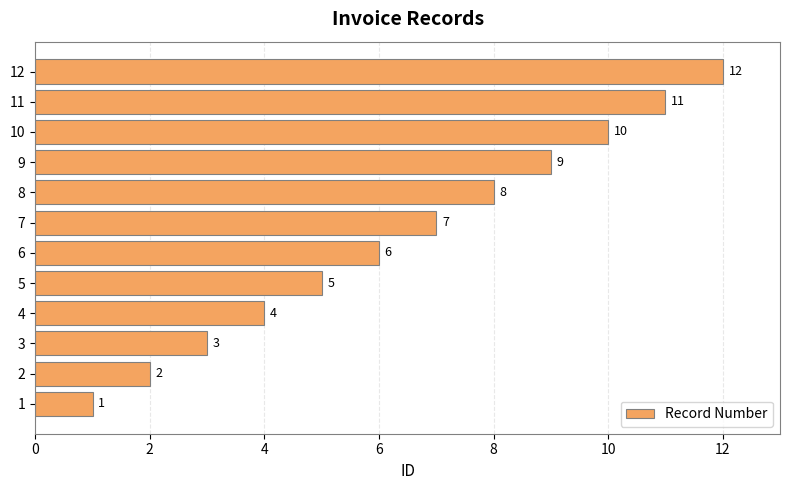

At which label is the value closest to 6?

6